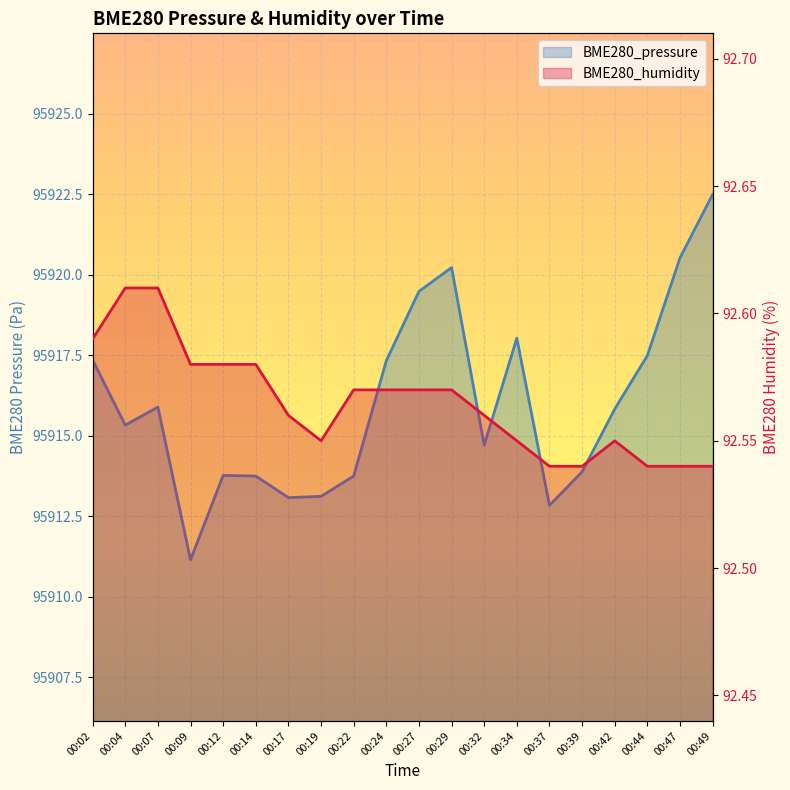

How many series are shown in this chart?

2